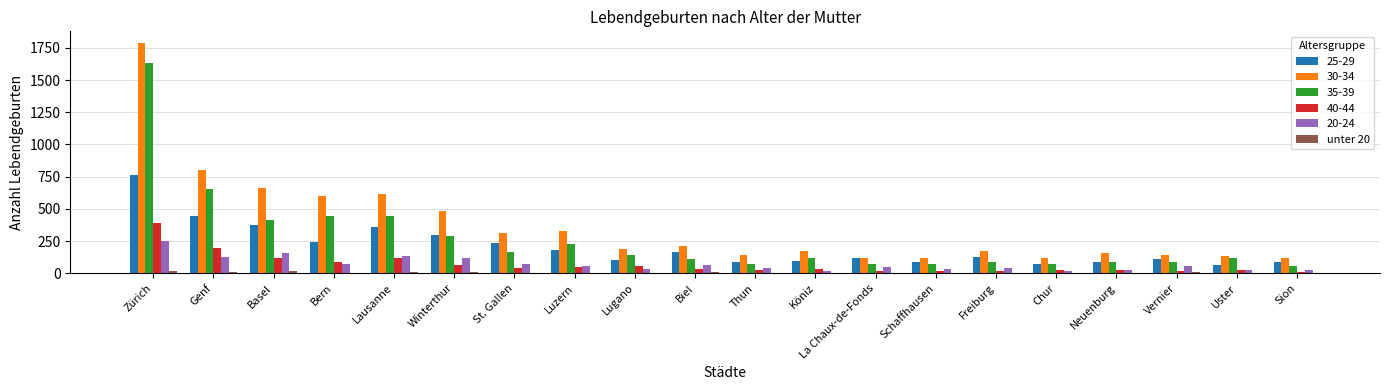

The value of 25-29 at Genf is 446. True or false?

True